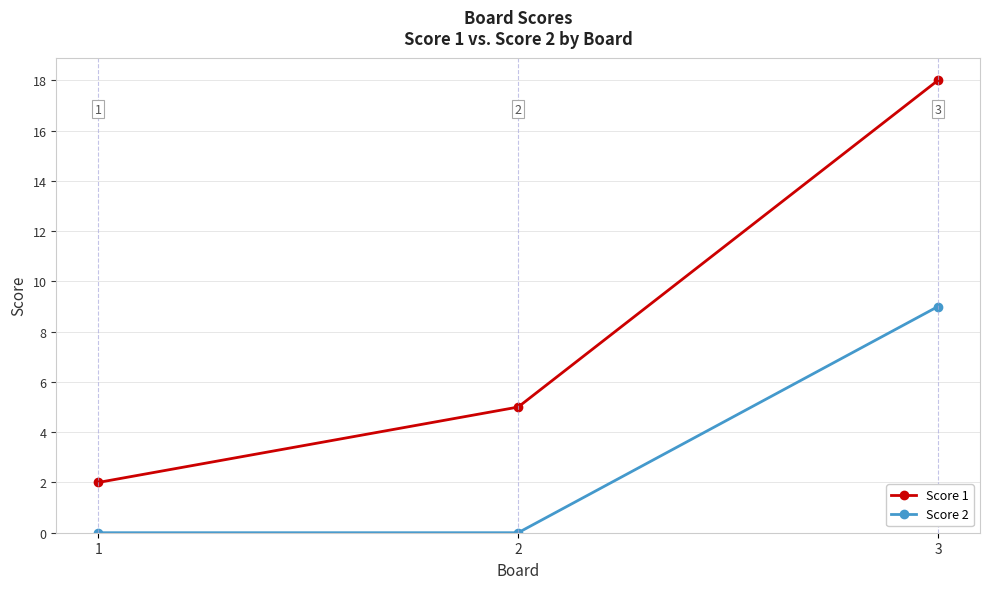

Count the Score 2 values in the range 0 to 9.

3